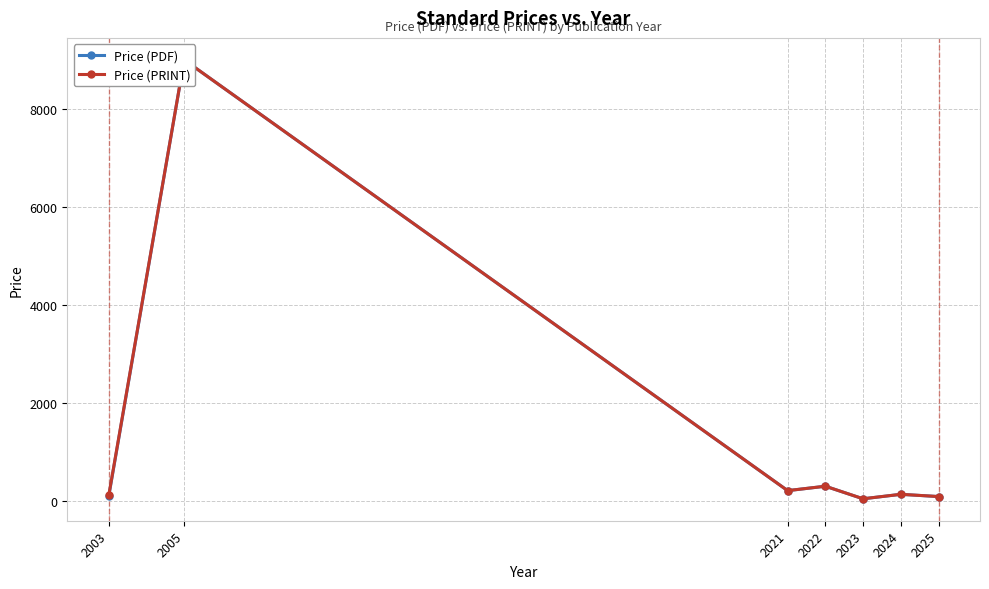

In Price (PDF), how many points are lower than both neighbors (excluding endpoints)?

2